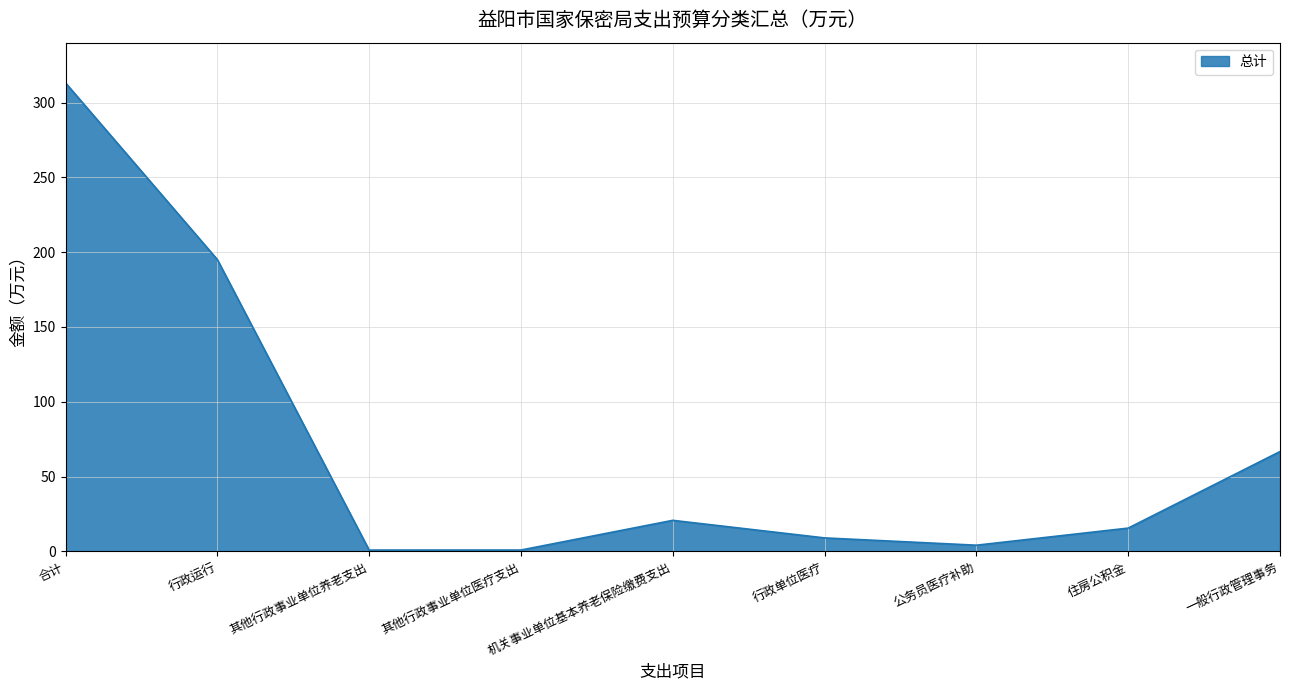

Read the value at 公务员医疗补助.

4.2